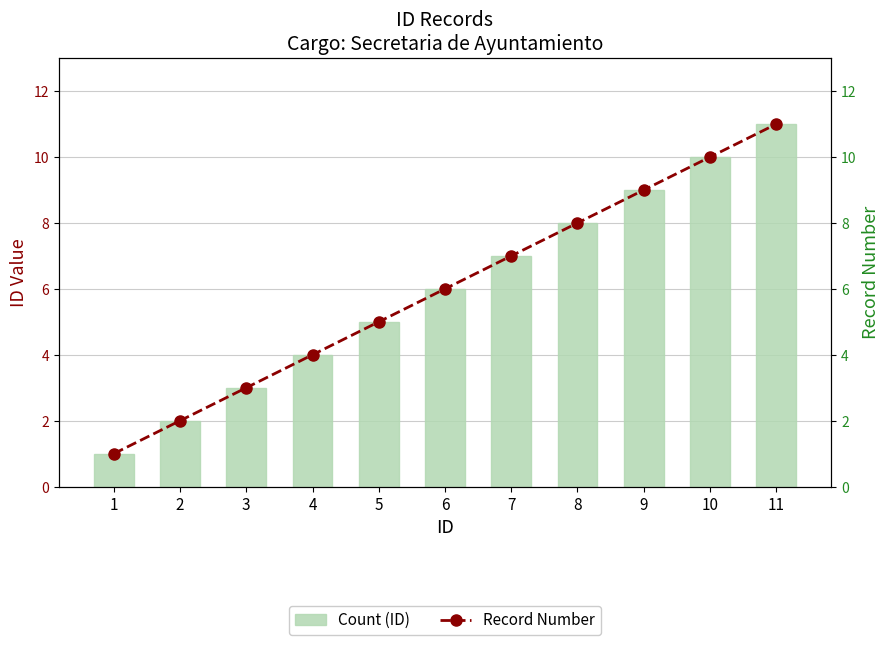

Reading left to right, list all the values displayed in this chart.

Count (ID): 1	2	3	4	5	6	7	8	9	10	11
Record Number: 1	2	3	4	5	6	7	8	9	10	11